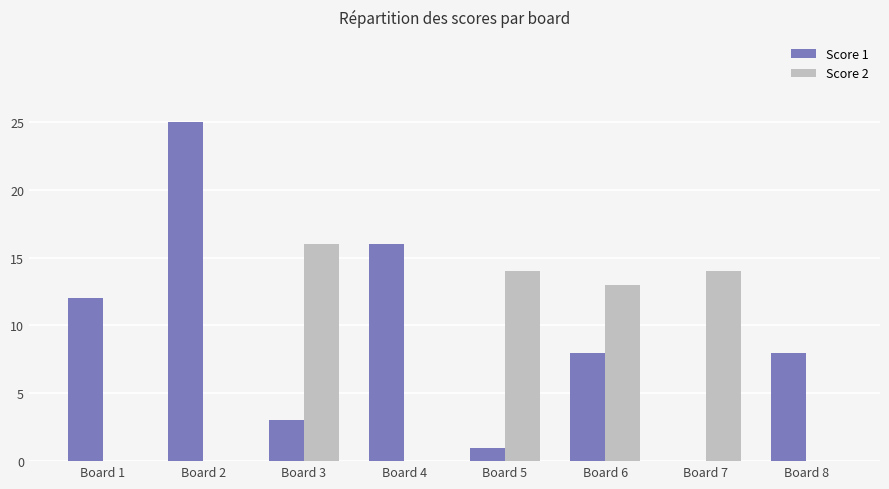

What is the difference between the Score 1 values at Board 7 and Board 5?

1